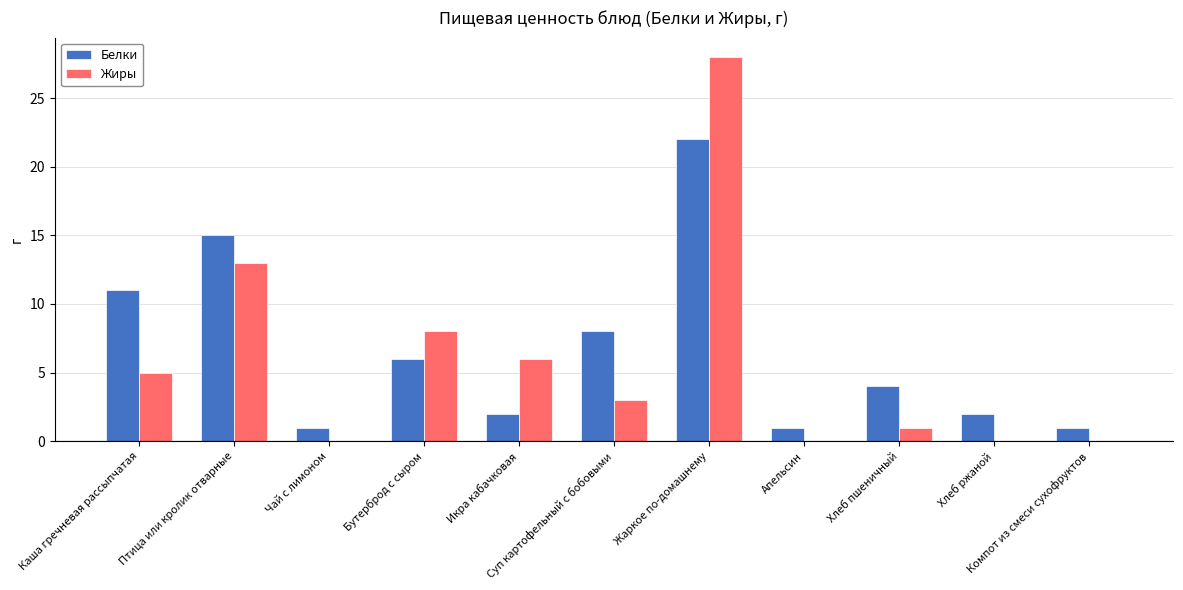

What are all the series names shown in the legend?

Белки, Жиры